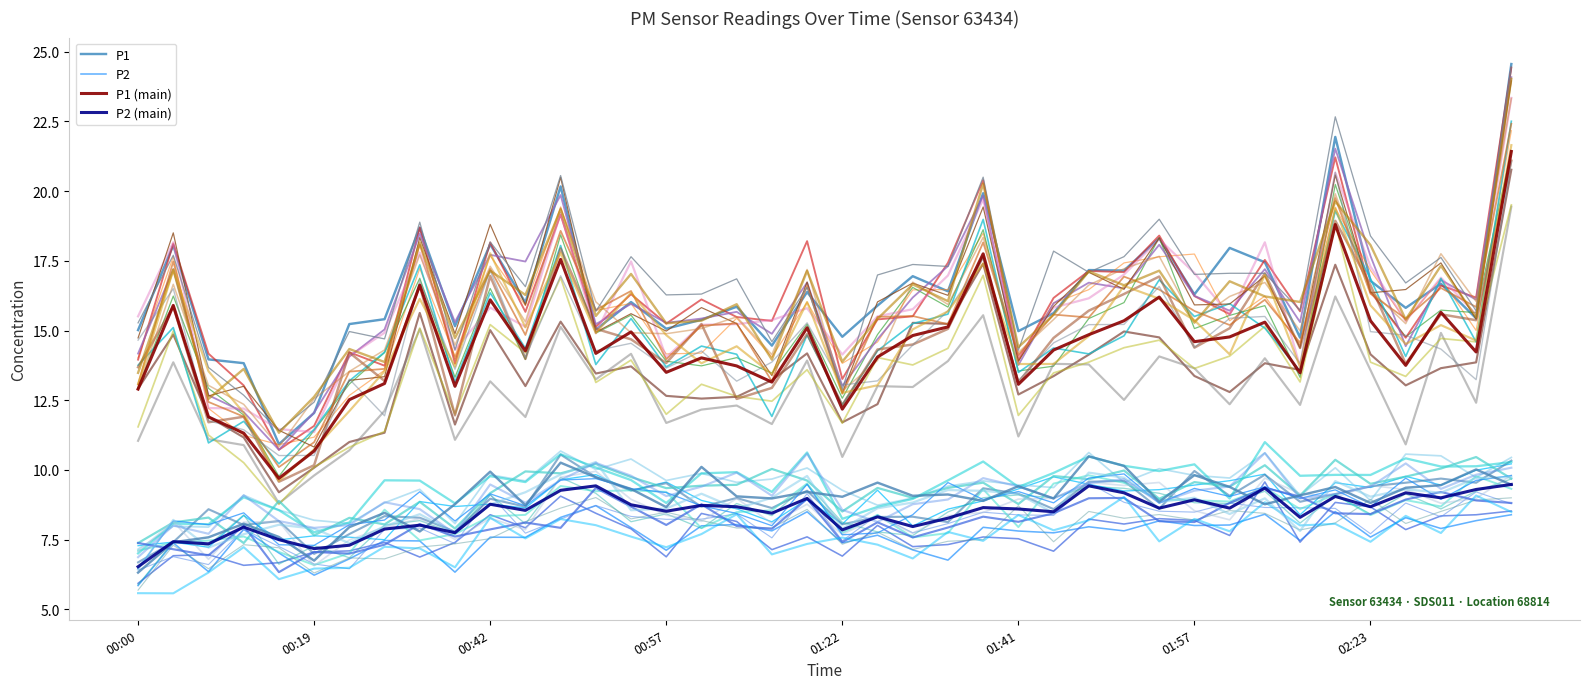

What is the spread (max minus min) of values at 19?

7.9